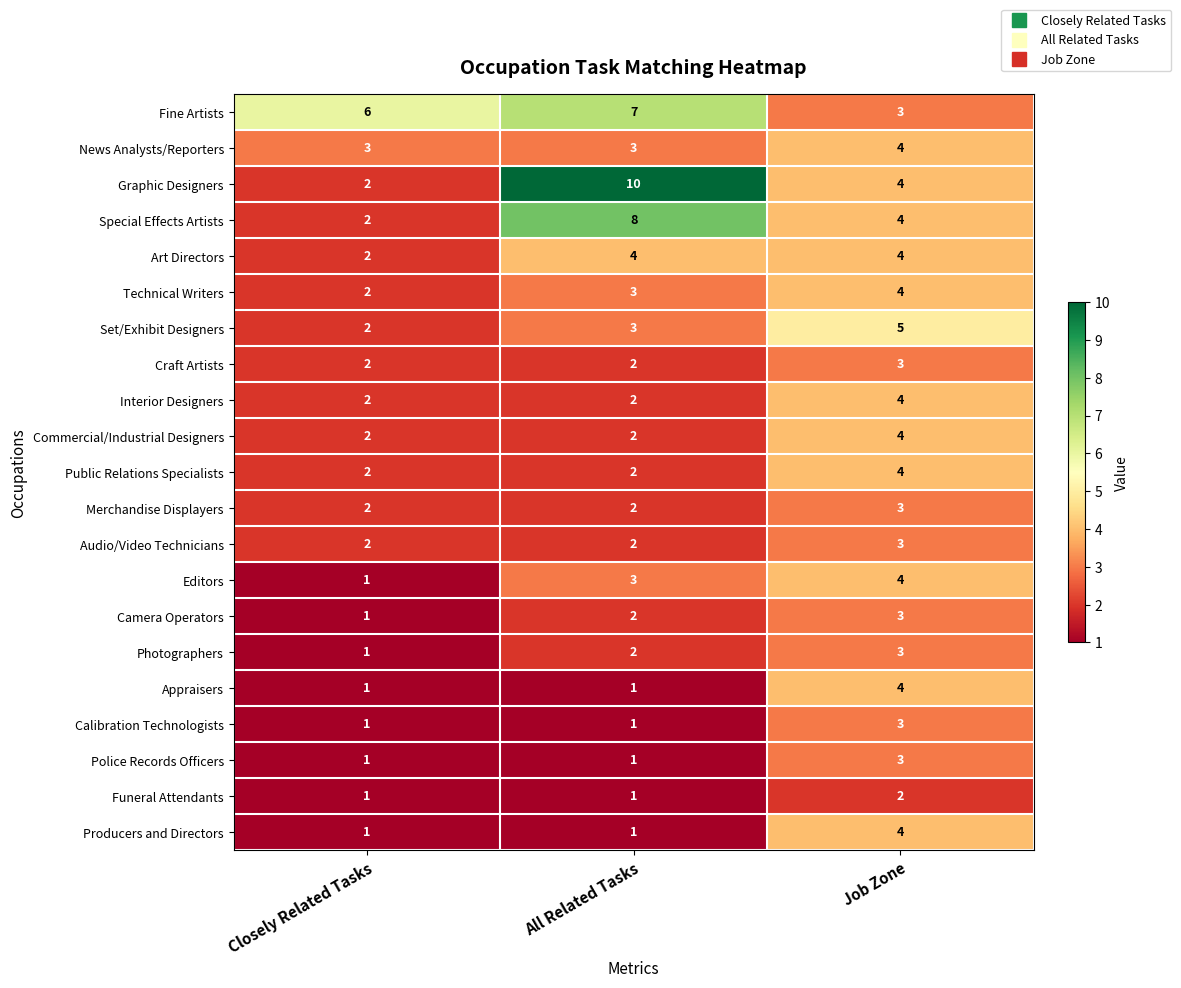

At which category is the sum across all series the highest?

Job Zone